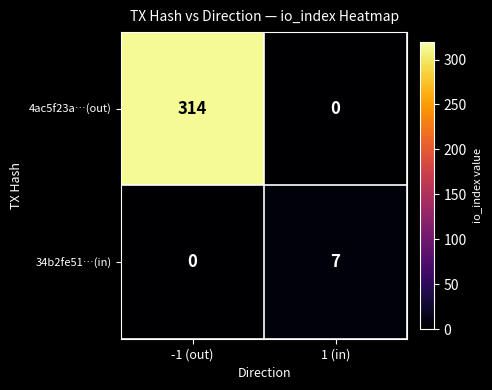

Is the value of 4ac5f23a…(out) at -1 (out) greater than the value of 34b2fe51…(in) at -1 (out)?

Yes